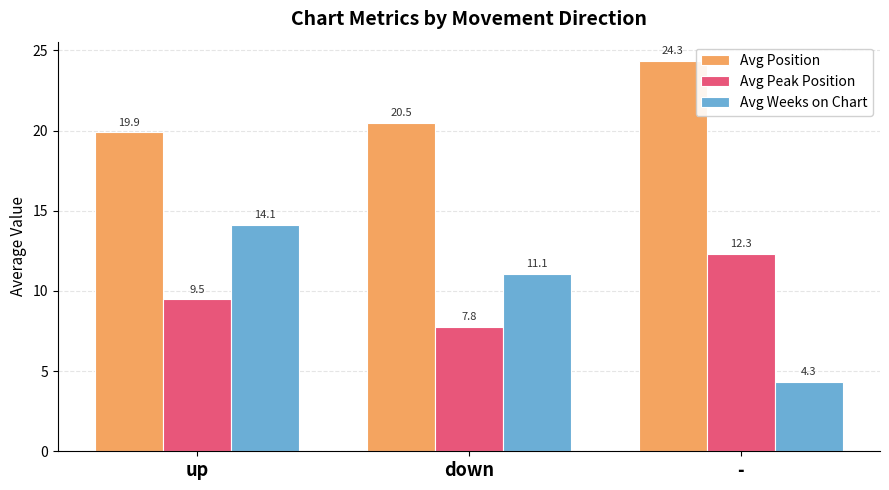

What is the spread (max minus min) of values at up?

10.4